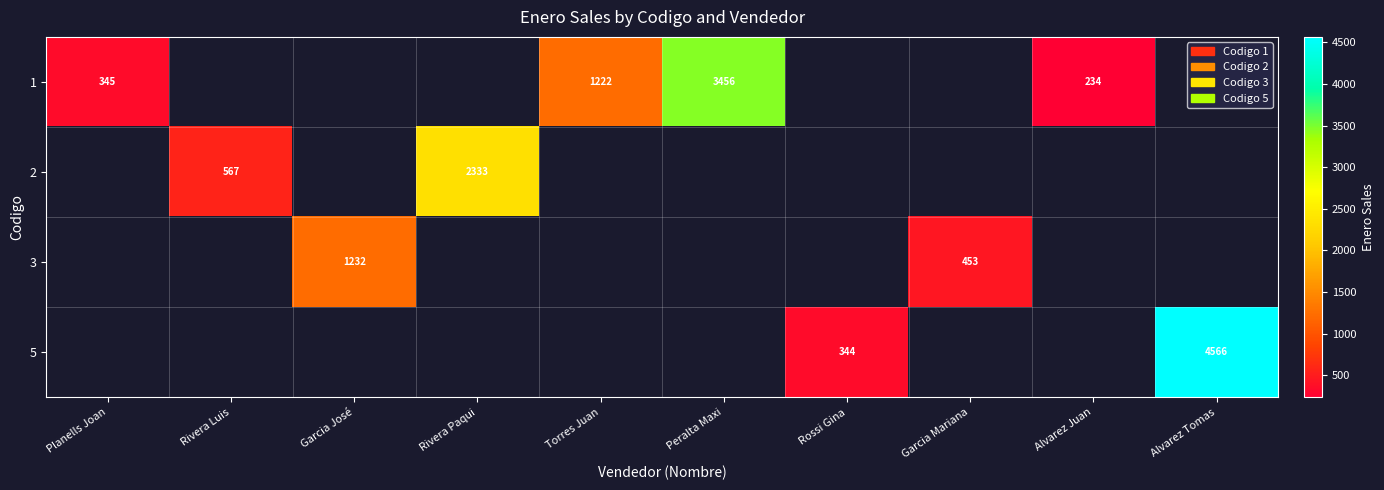

Is the value of 2 at Rivera Paqui greater than the value of 5 at Alvarez Tomas?

No